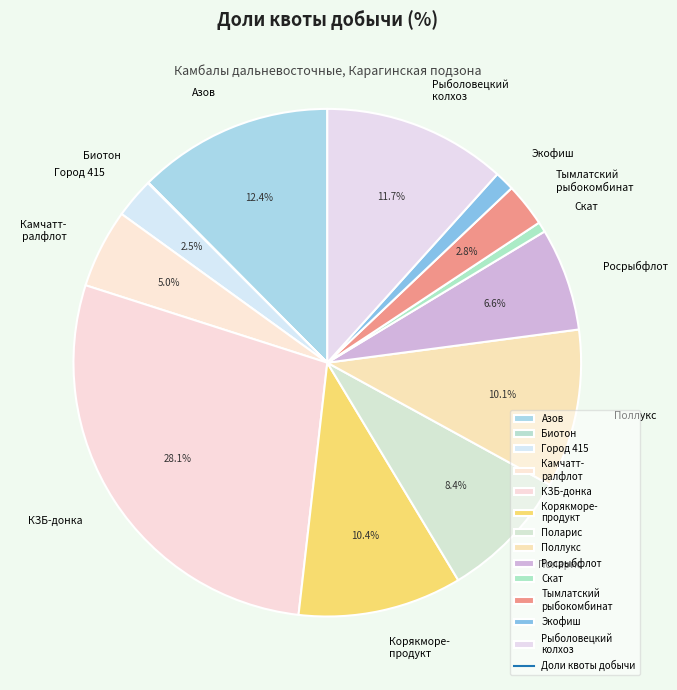

What percentage is NOT represented by Азов?

87.6%